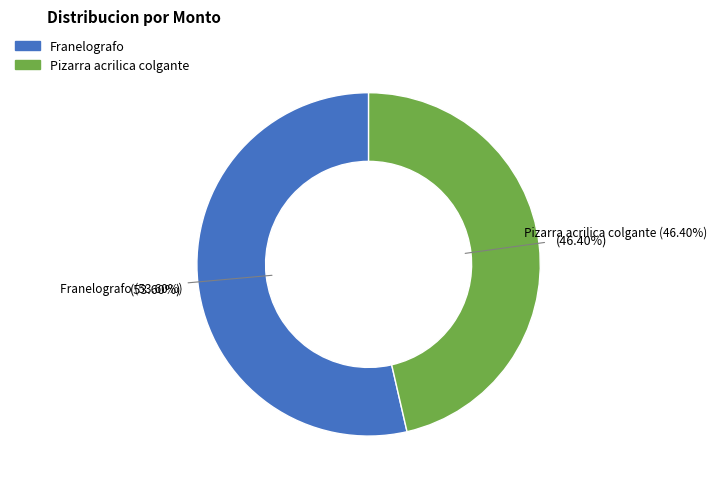

What percentage is NOT represented by Pizarra acrilica colgante?

53.6%